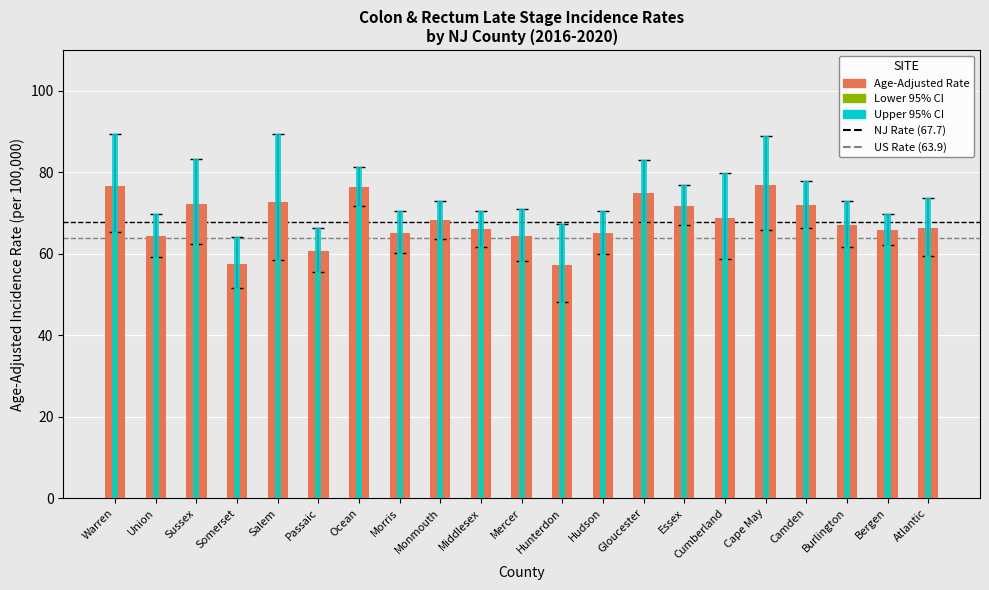

Which series changed the most between Essex and Burlington?

Lower 95% CI